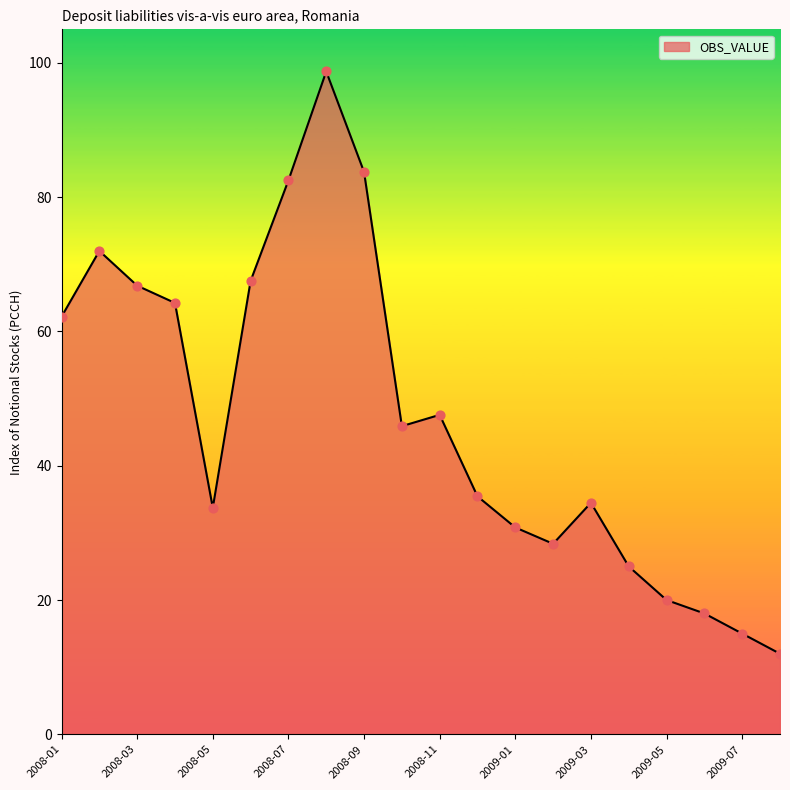

What is the smallest value displayed?

12.0